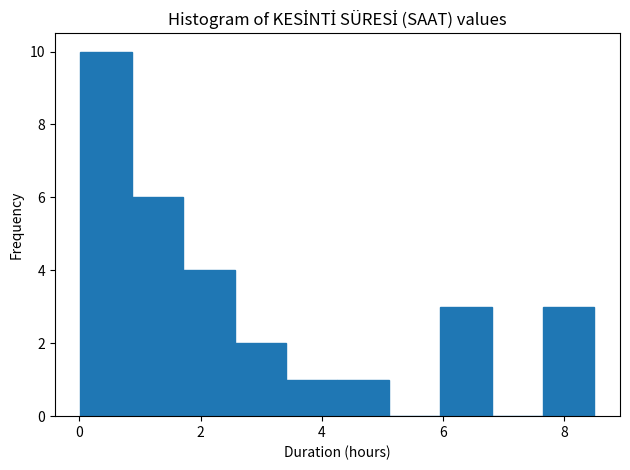

How tall is the bar that spans 7.6 to 8.6 on the x-axis? Neither the bar edges nor the heights are printed on the chart, so give them approximately, as read against the axes.

3